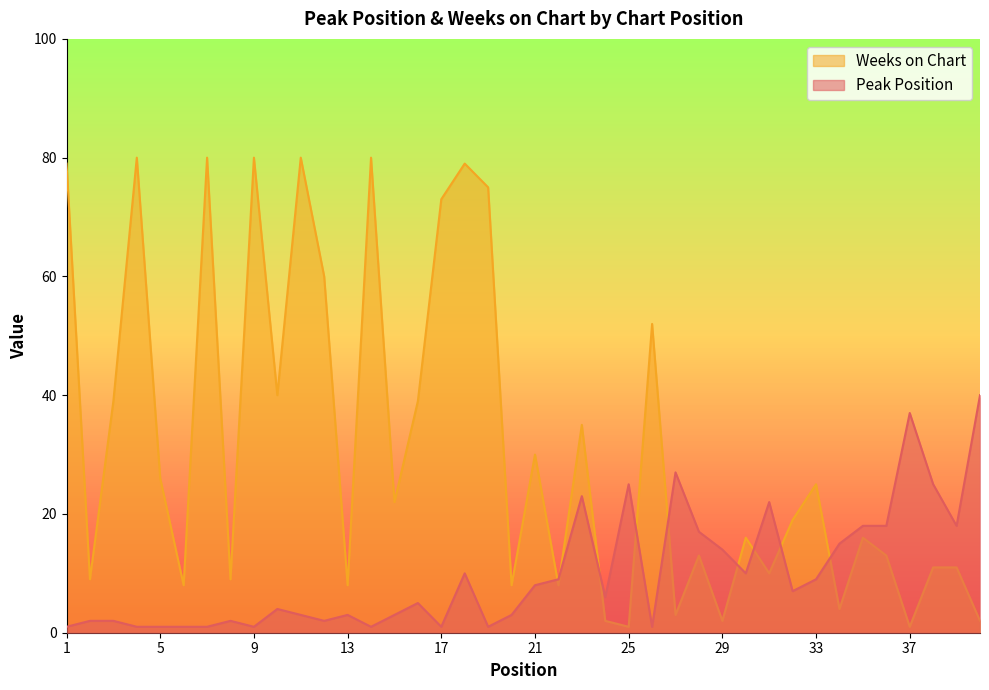

What is the total value across all series at 23?

58